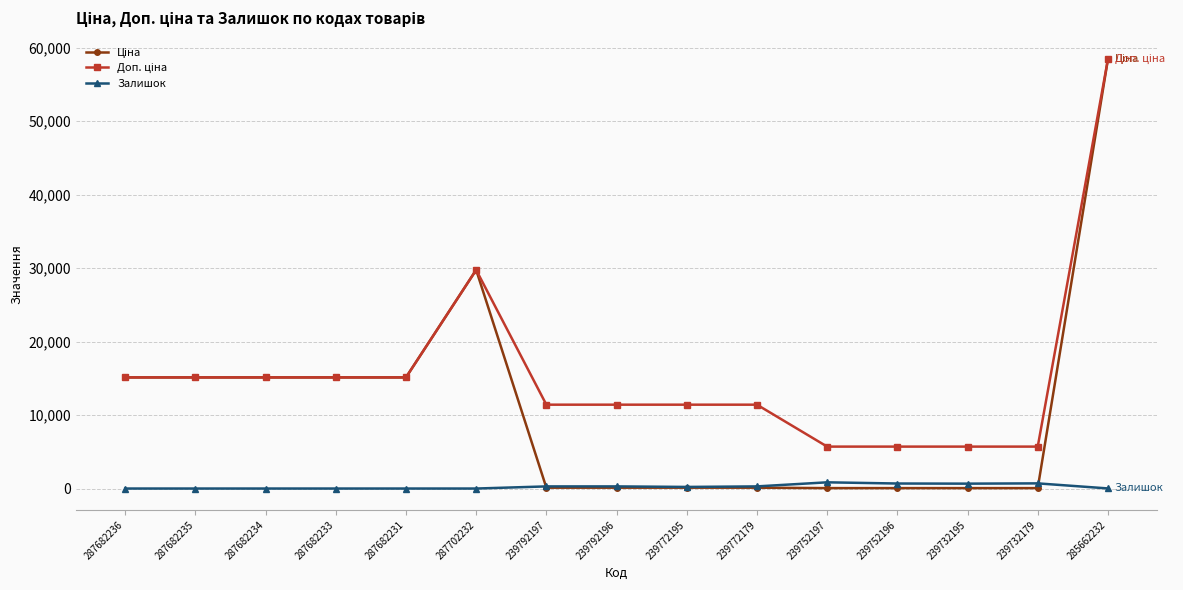

The Залишок series shows 0.0 at 287682235. True or false?

True